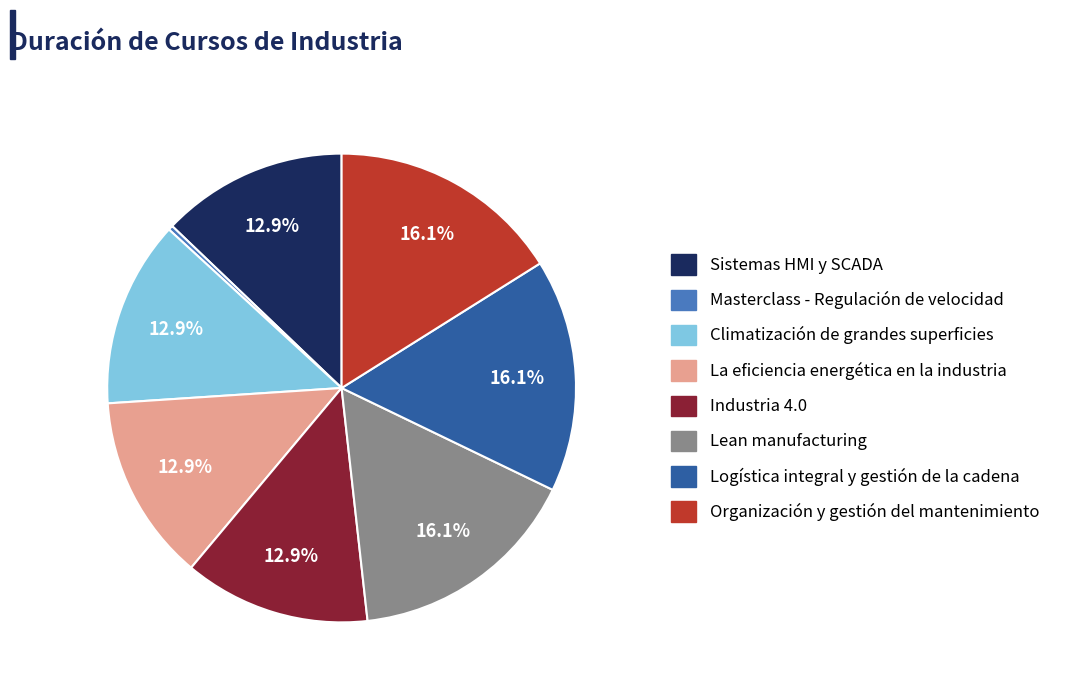

What is the ratio of the value at Climatización de grandes superficies to the value at Industria 4.0?

1.0